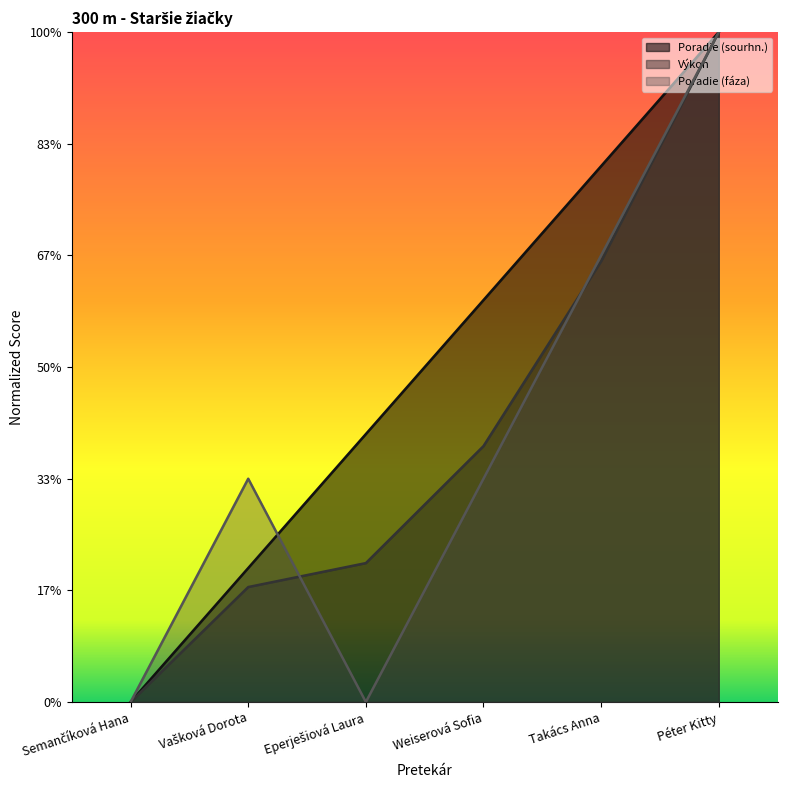

True or false: Poradie (sourhn.) and Výkon intersect in this chart.

False